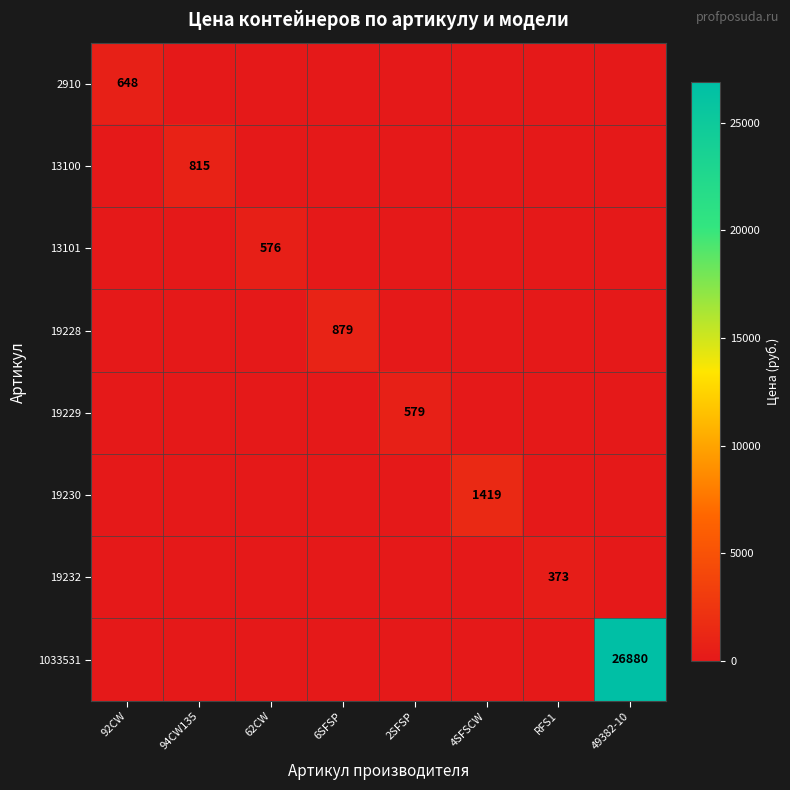

The 19229 series shows 376 at 2SFSP. True or false?

False